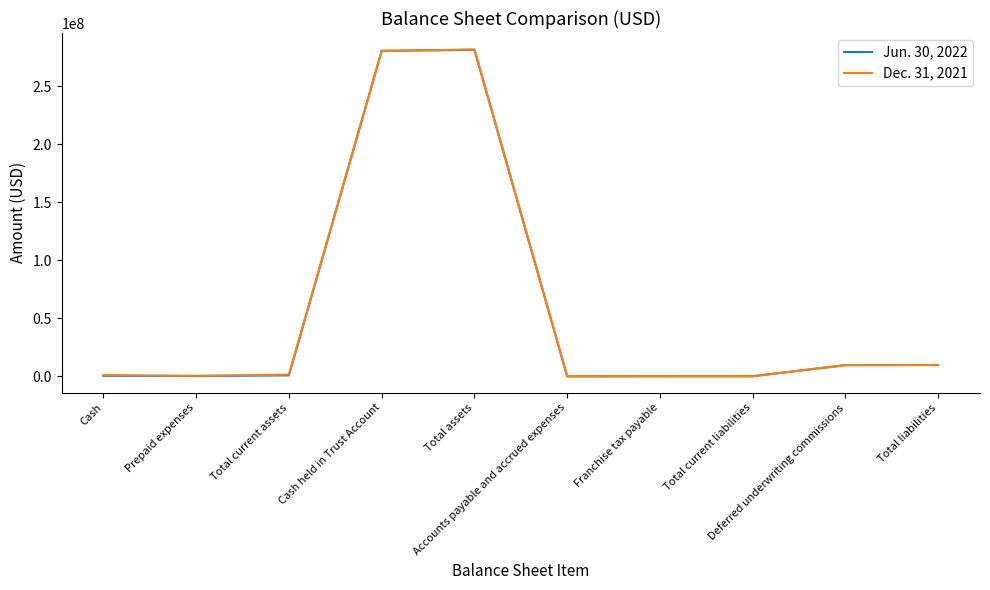

List the series in order of their peak value, highest first.

Dec. 31, 2021, Jun. 30, 2022